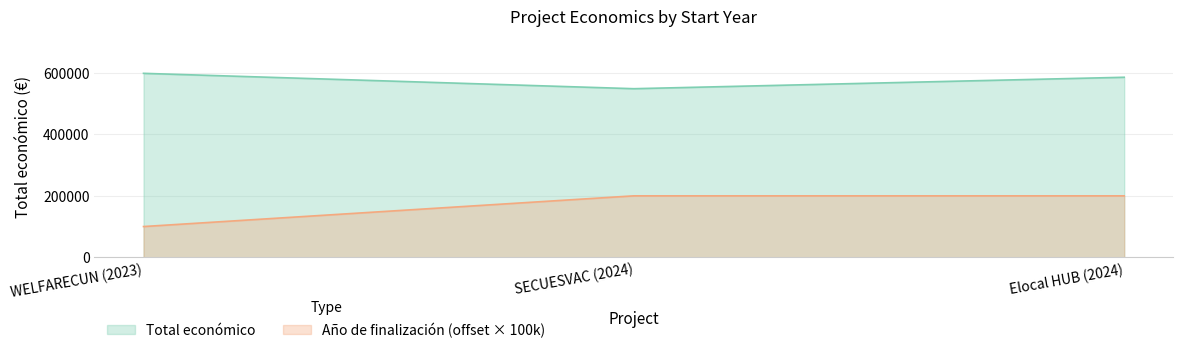

What is the maximum value for Total económico?

598909